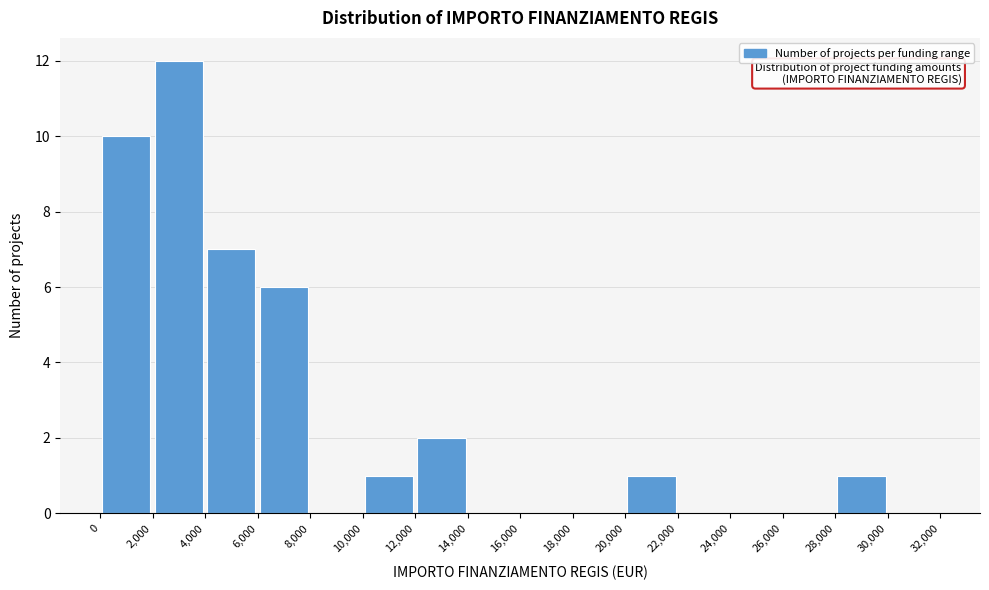

How tall is the bar that spans 0 to 2,000 on the x-axis? The values are not printed on the chart, so give them approximately, as read against the axis.

10